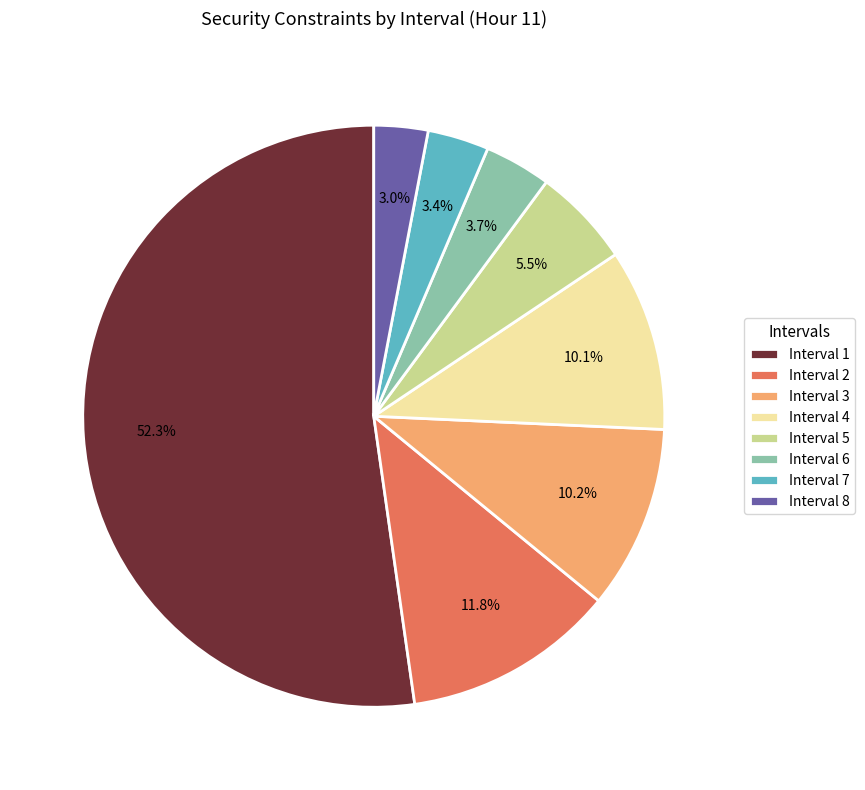

To the nearest percent, what portion does Interval 1 represent?

52%